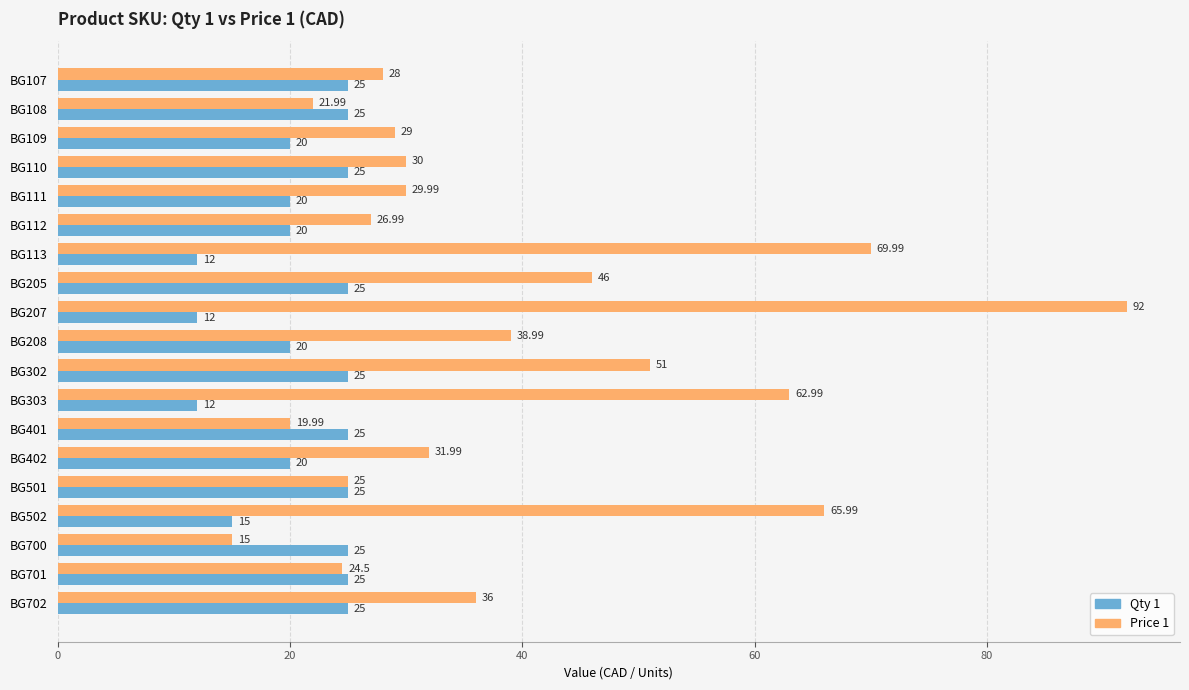

Which series changed the most between BG208 and BG402?

Price 1